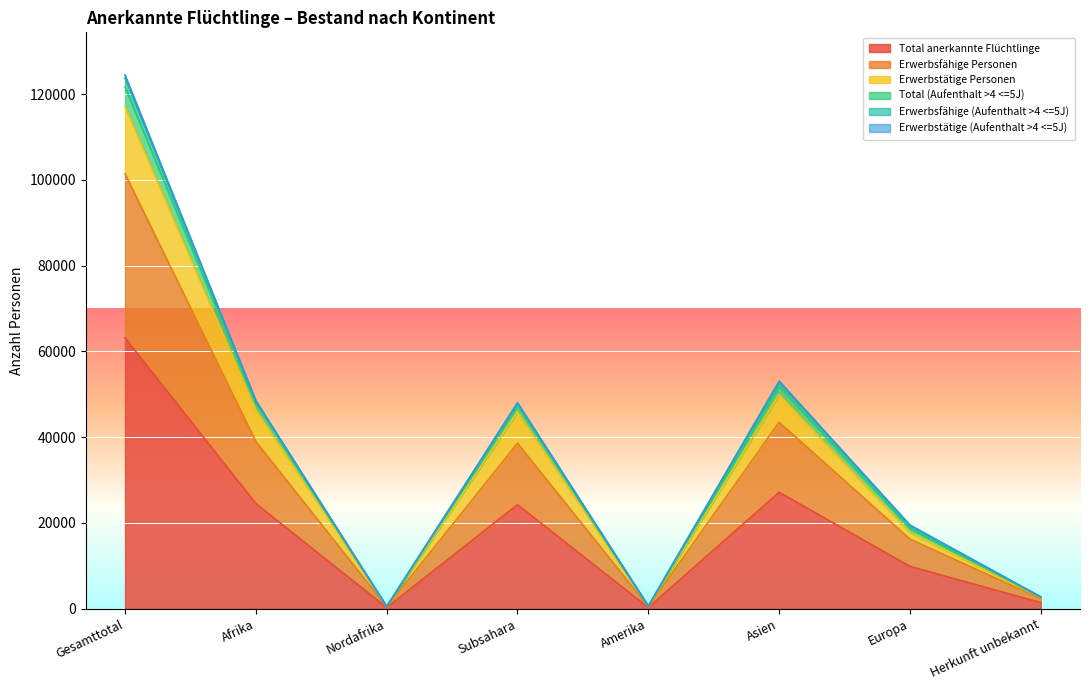

Which category has the highest value across all series?

Gesamttotal